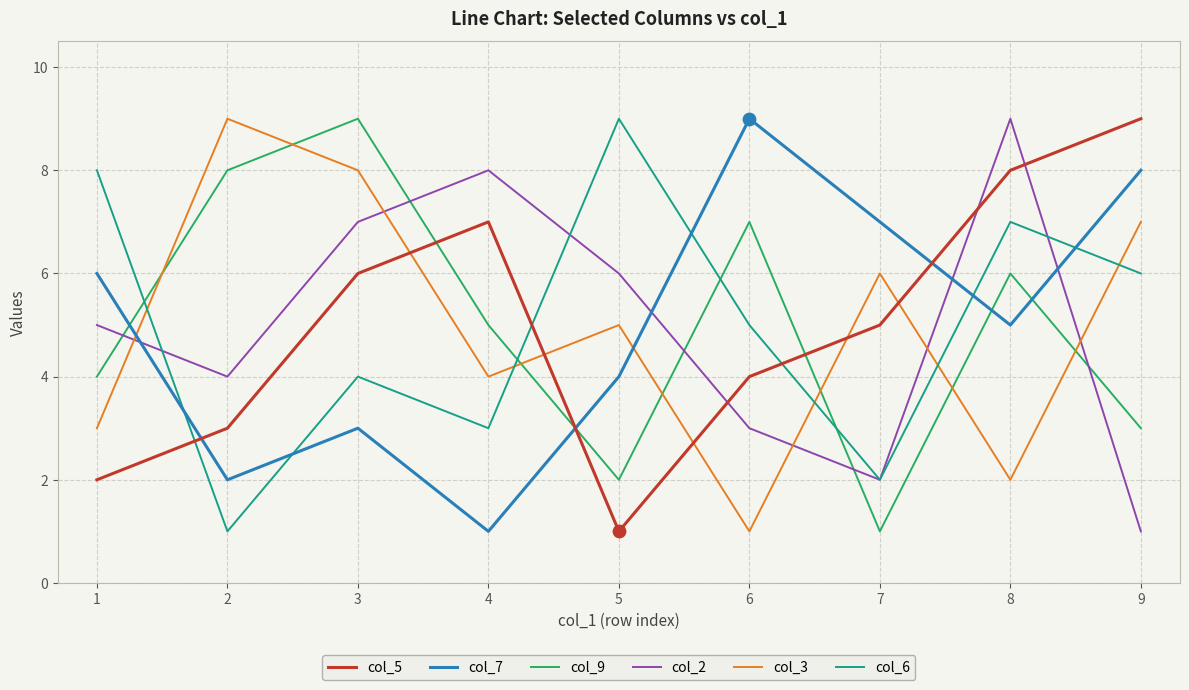

What are all the series names shown in the legend?

col_5, col_7, col_9, col_2, col_3, col_6